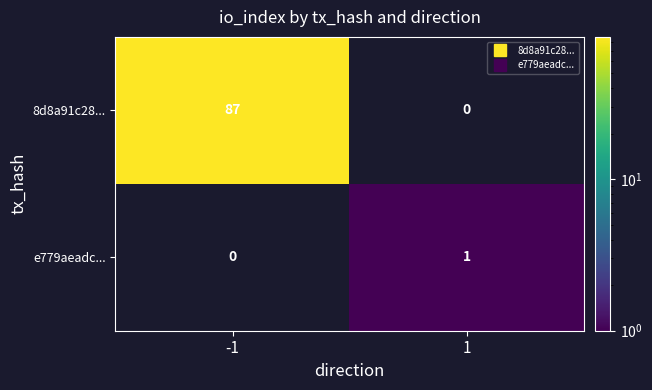

Reading left to right, extract all data points from this chart.

8d8a91c28...: 87	0
e779aeadc...: 0	1